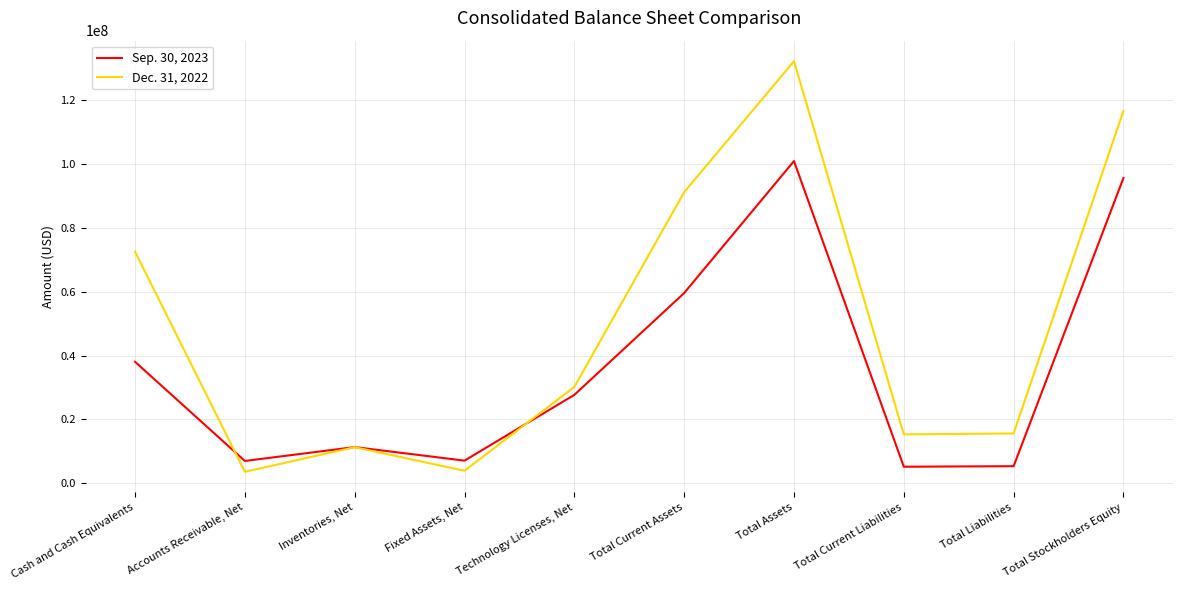

How many interior local valleys does the Dec. 31, 2022 series have?

3